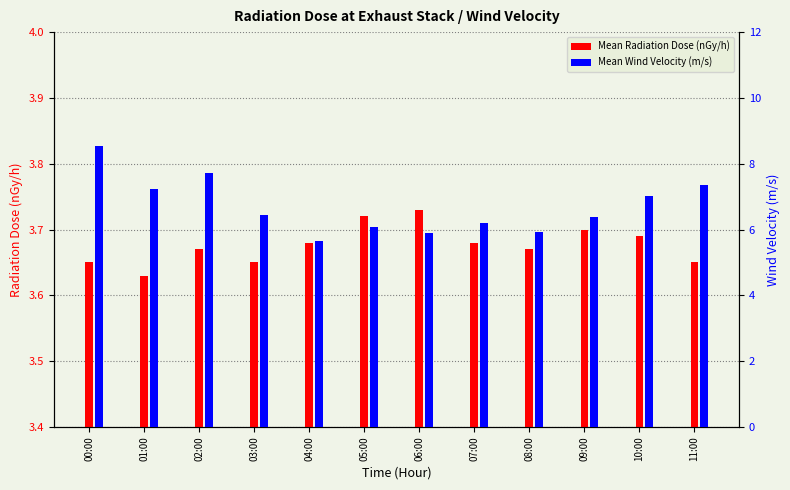

How many categories are shown in the chart?

12